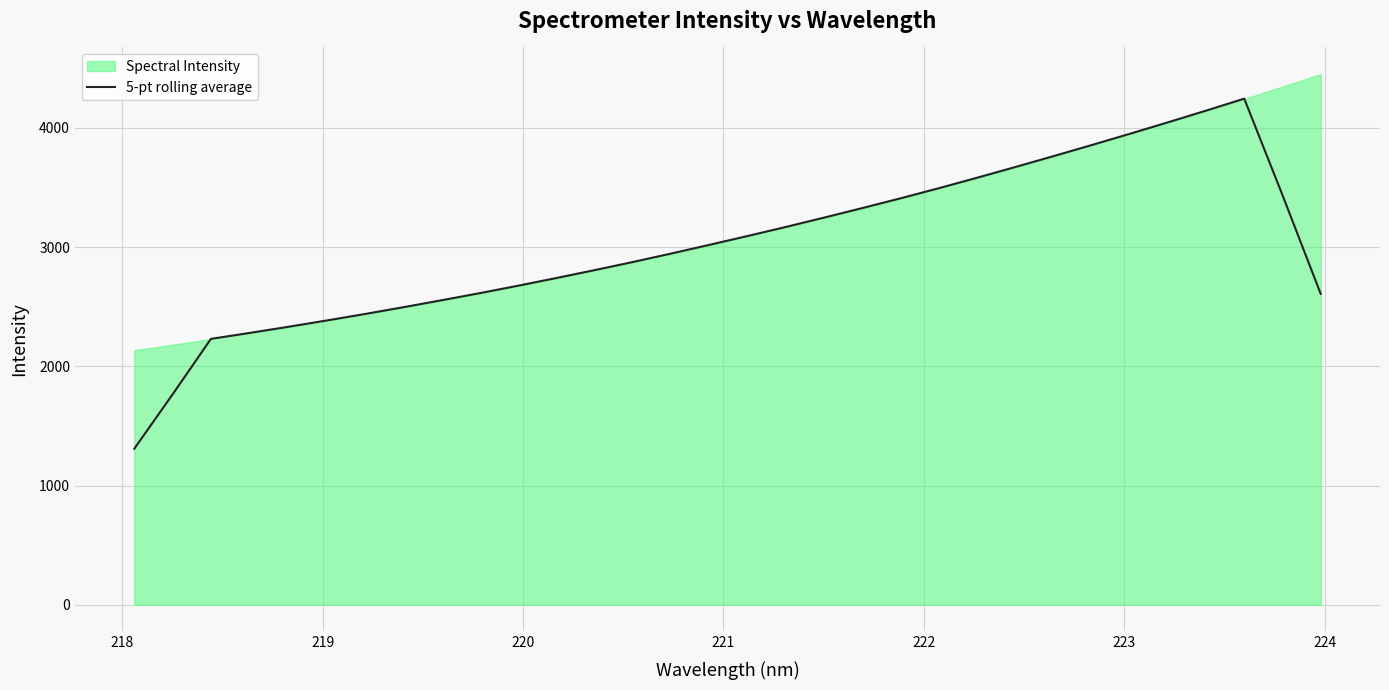

What is the highest value of the 5-pt rolling average series?

4244.4